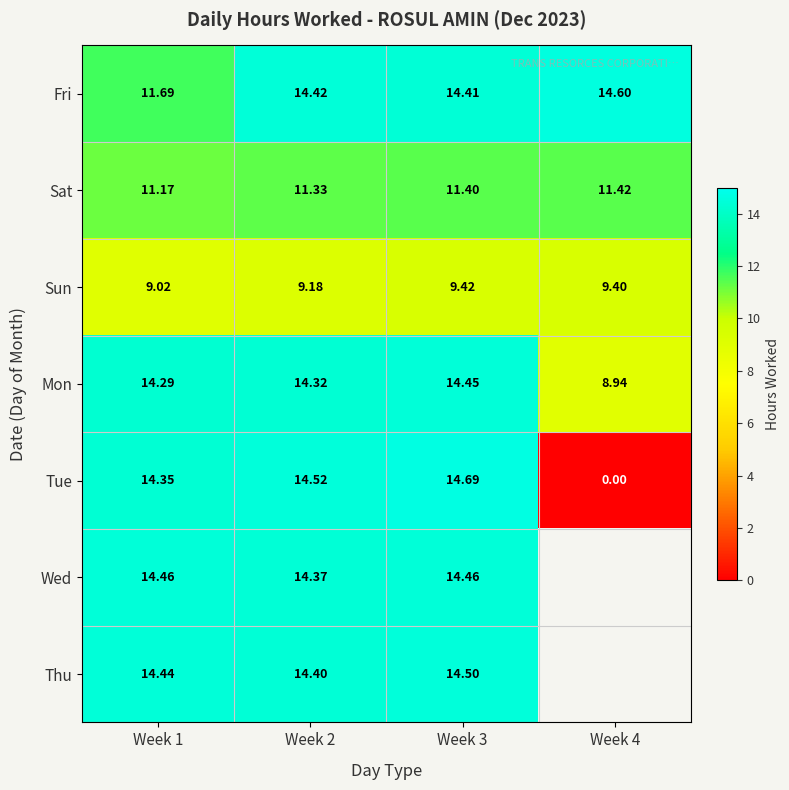

The Fri series shows 3.6 at Week 3. True or false?

False